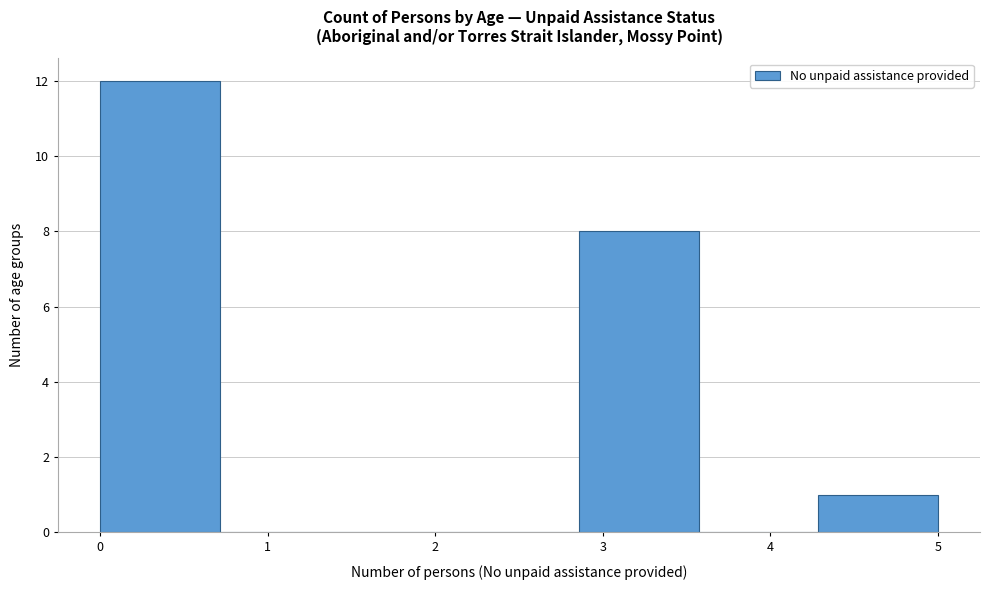

Which range on the x-axis has the tallest bar?

0.0 to 0.7